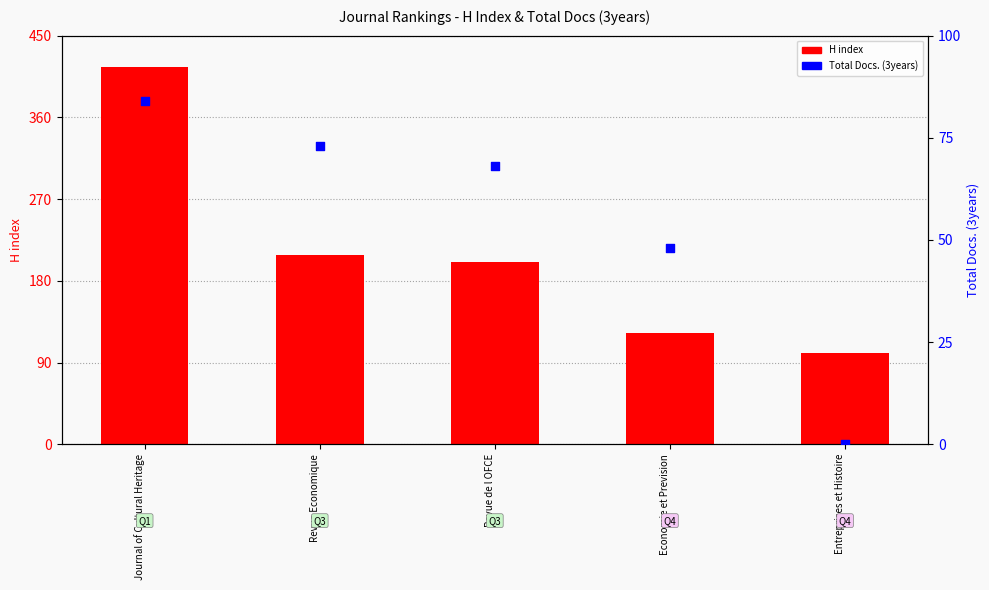

Which series contains the lowest Y value?

Total Docs. (3years)